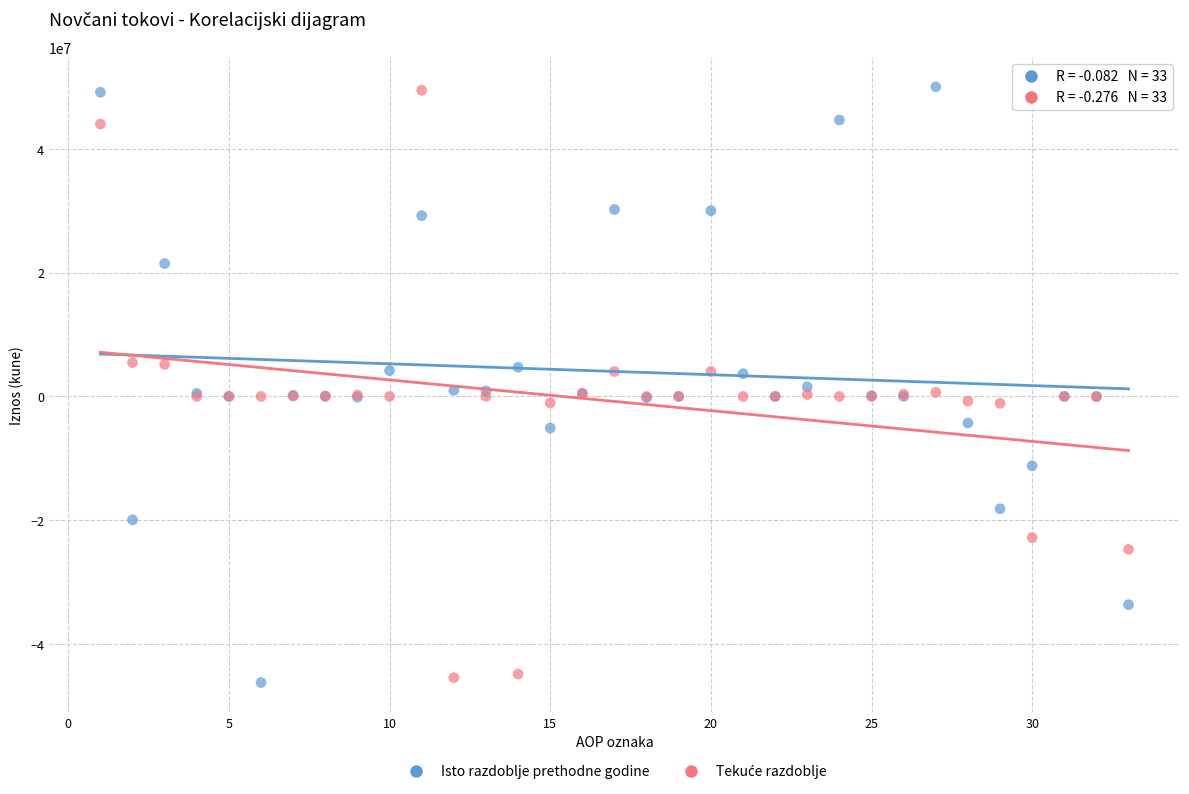

What is the X range (max minus min) for the scatter plot?

32